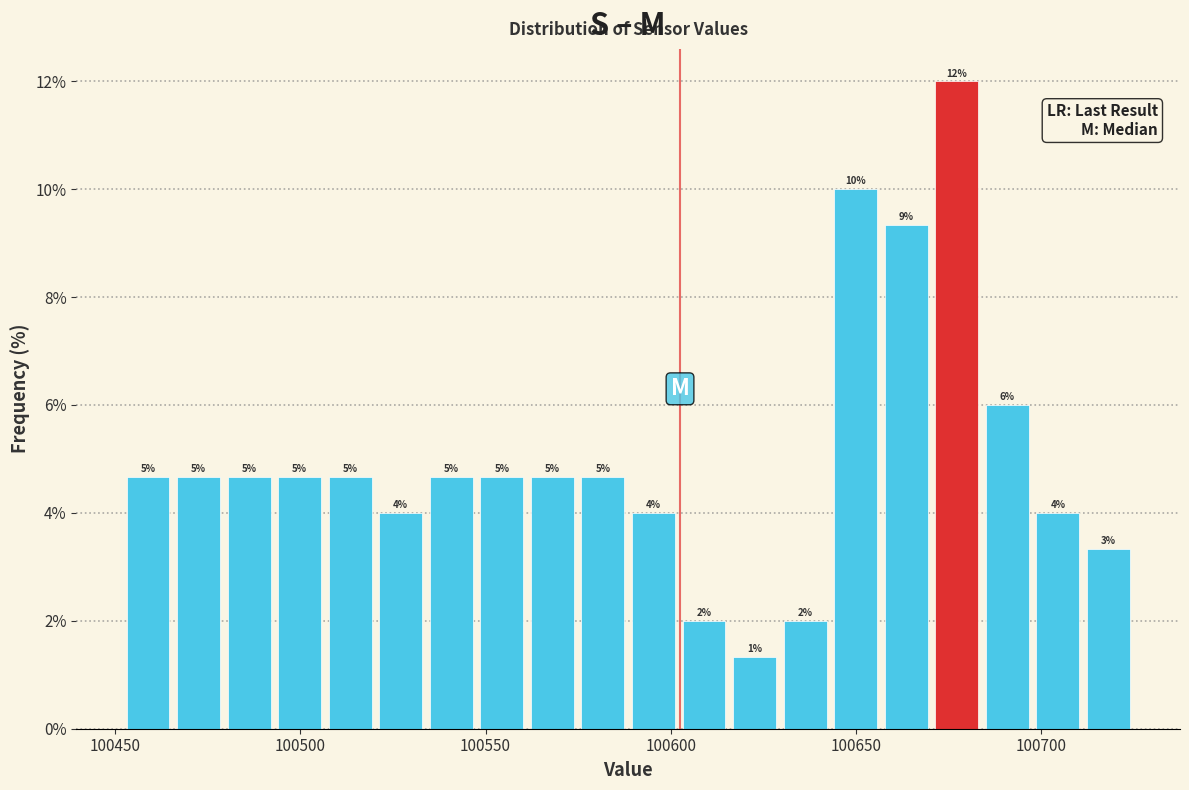

Around what value on the x-axis is the tallest bar? Give the approximate position of its centre, as read against the axis.

100675